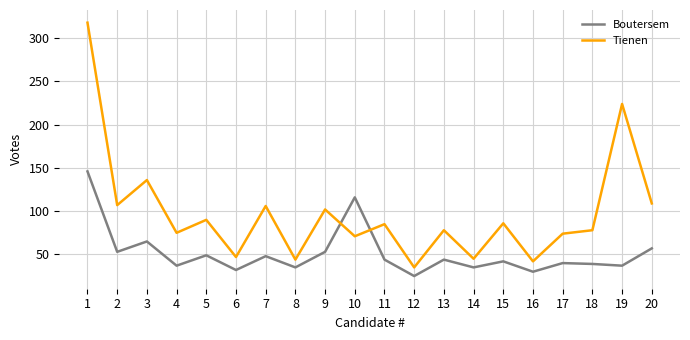

Is the value of Tienen at 16 greater than the value of Boutersem at 18?

Yes